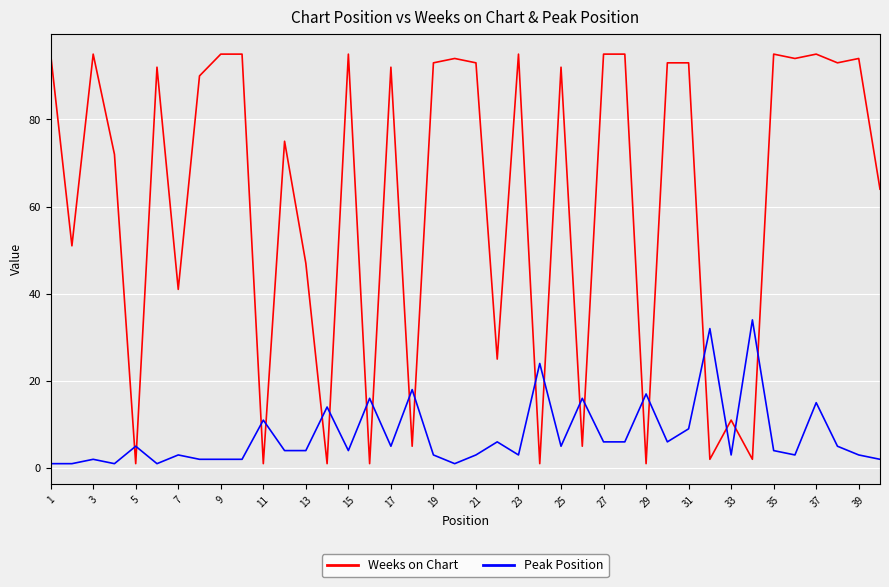

How many times do Weeks on Chart and Peak Position cross each other?

20